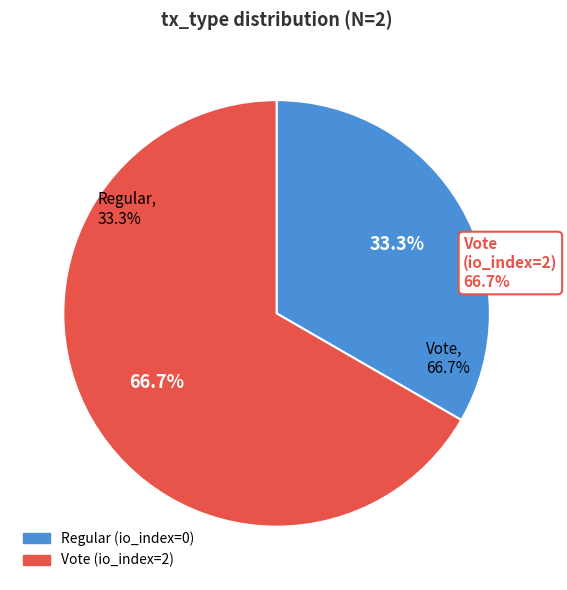

Which category has the smallest portion of the pie?

Regular